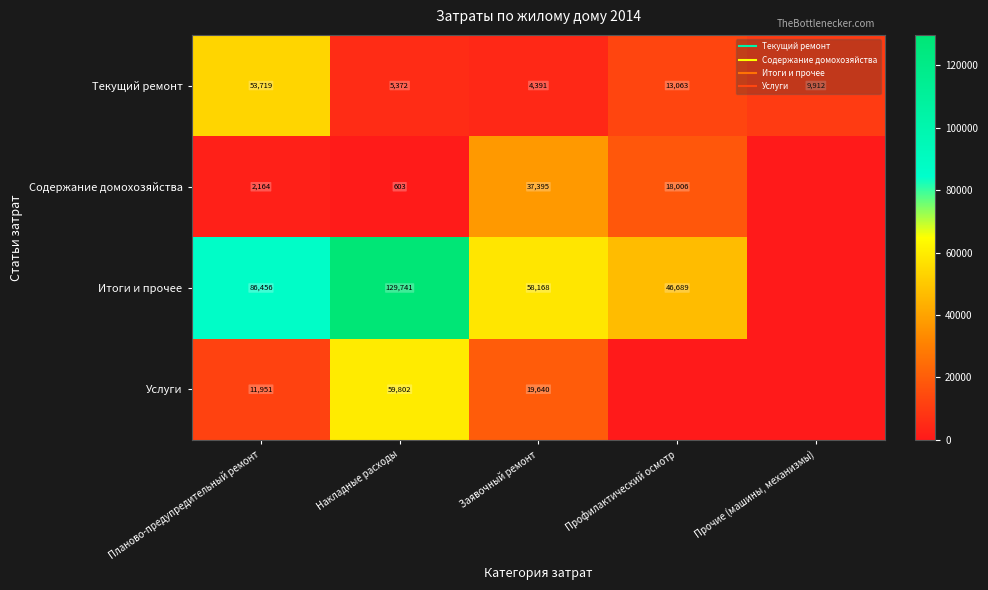

How many categories are shown in the chart?

5